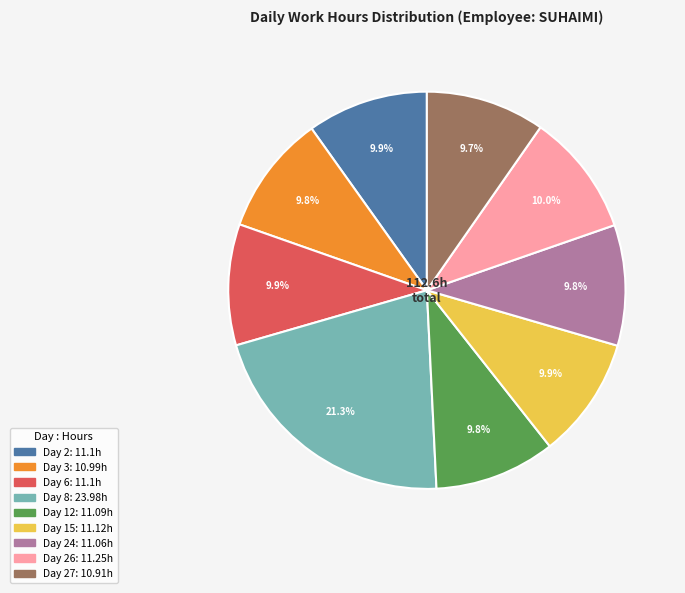

Is there a majority slice in this chart?

No